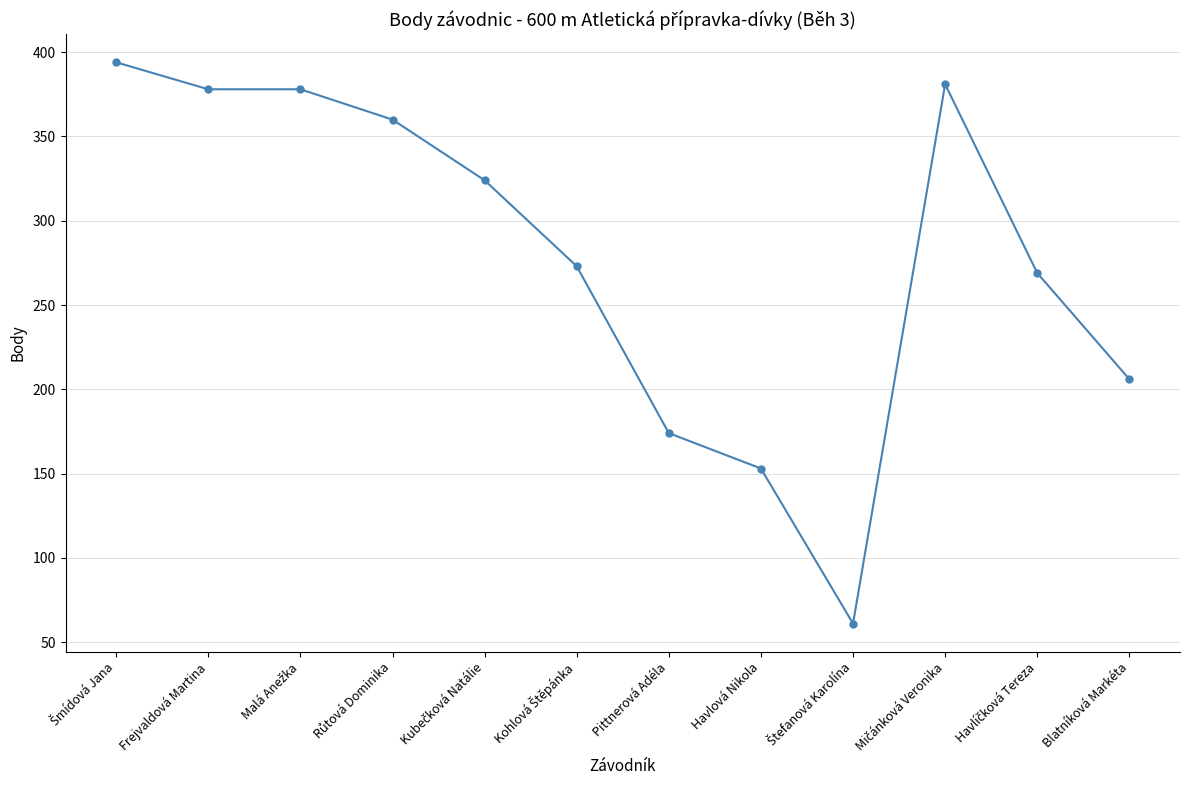

Reading right to left, what are all the values shown in this chart?

206	269	381	61	153	174	273	324	360	378	378	394